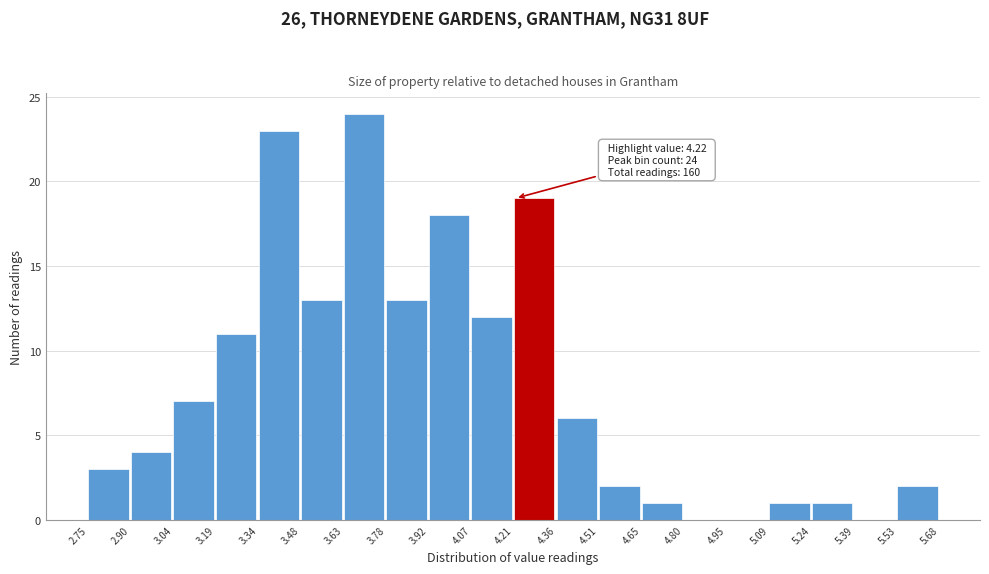

Over which range of the x-axis is the bar tallest?

3.63 to 3.78